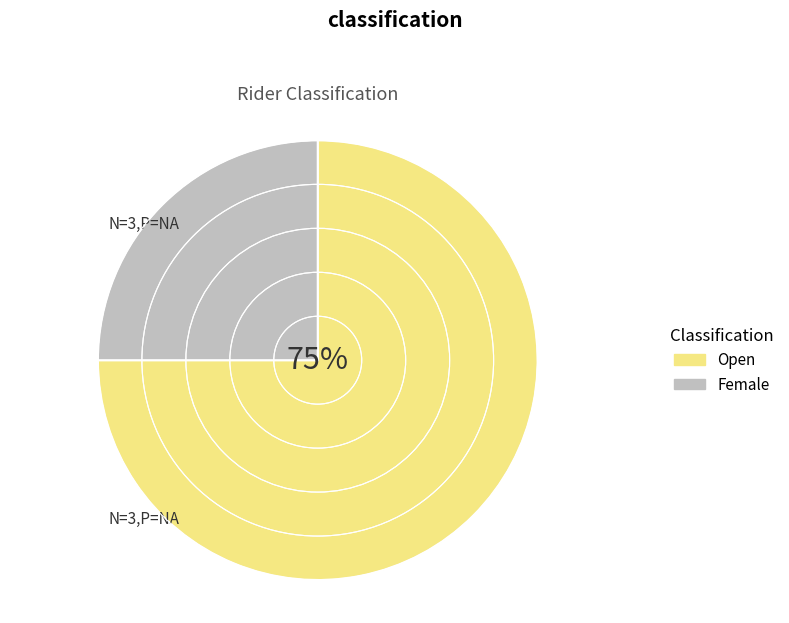

Does Female account for over 50% of the chart?

No